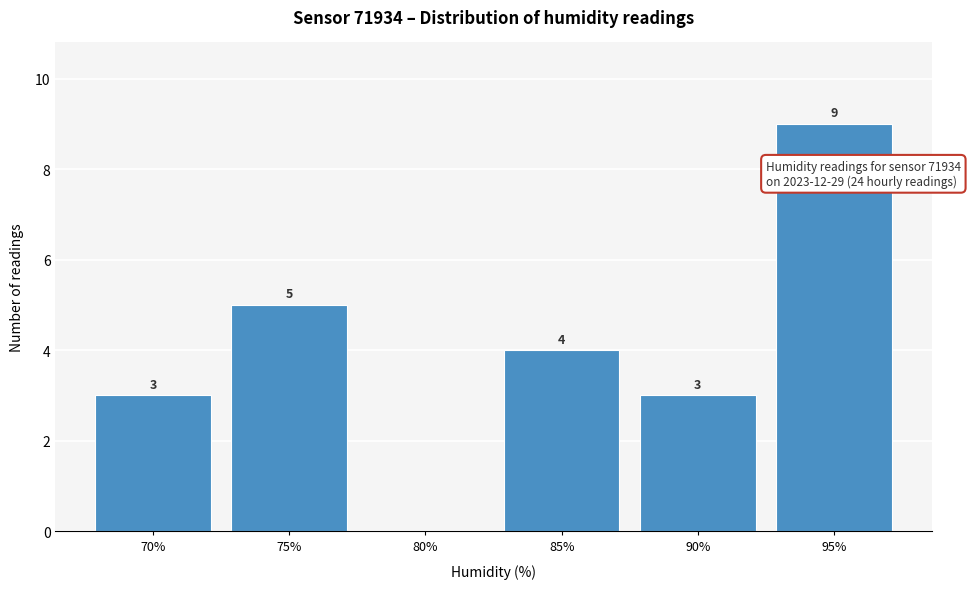

Reading left to right, transcribe all the data shown in this chart.

70%=3	75%=5	80%=0	85%=4	90%=3	95%=9